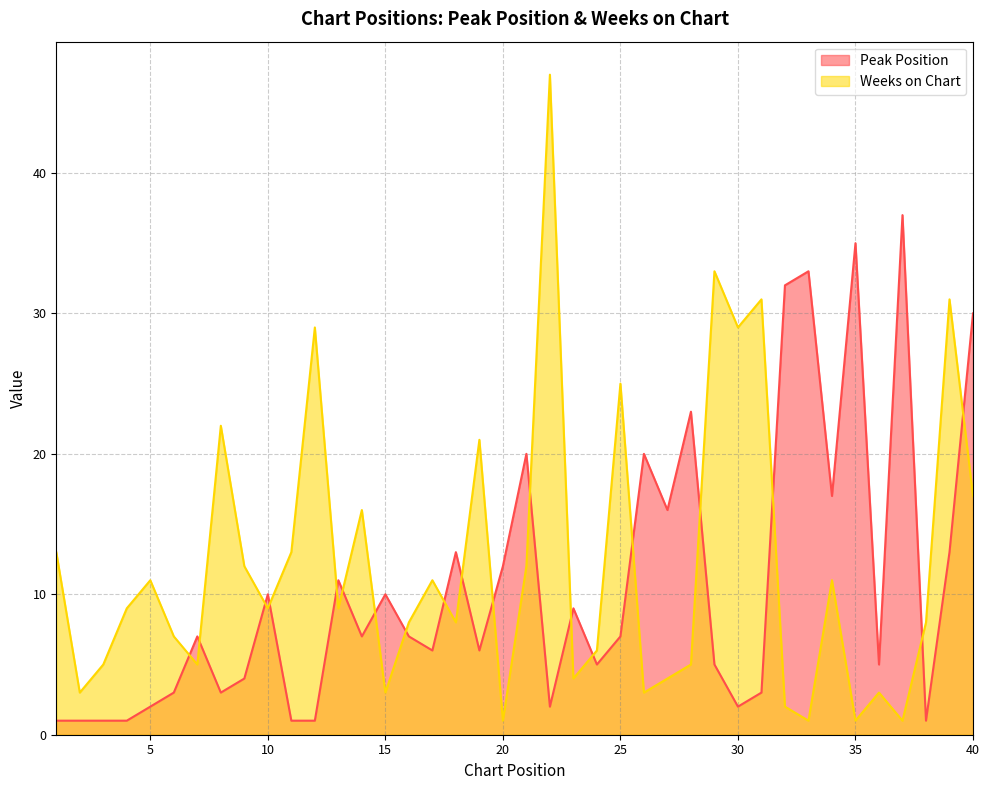

How many values in the Weeks on Chart series exceed 9?

18